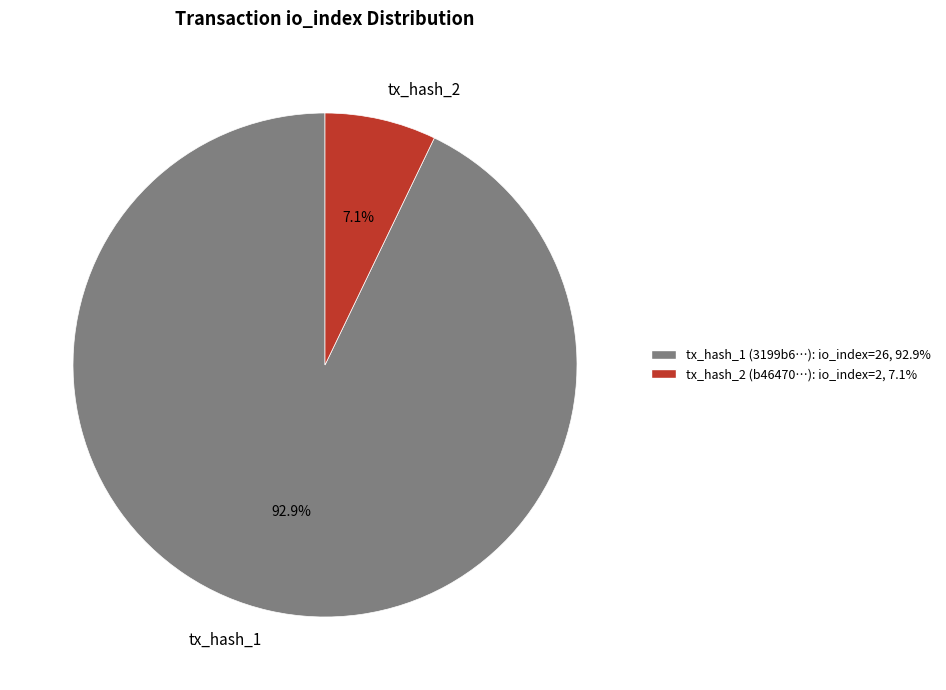

Does any single category account for the majority?

Yes